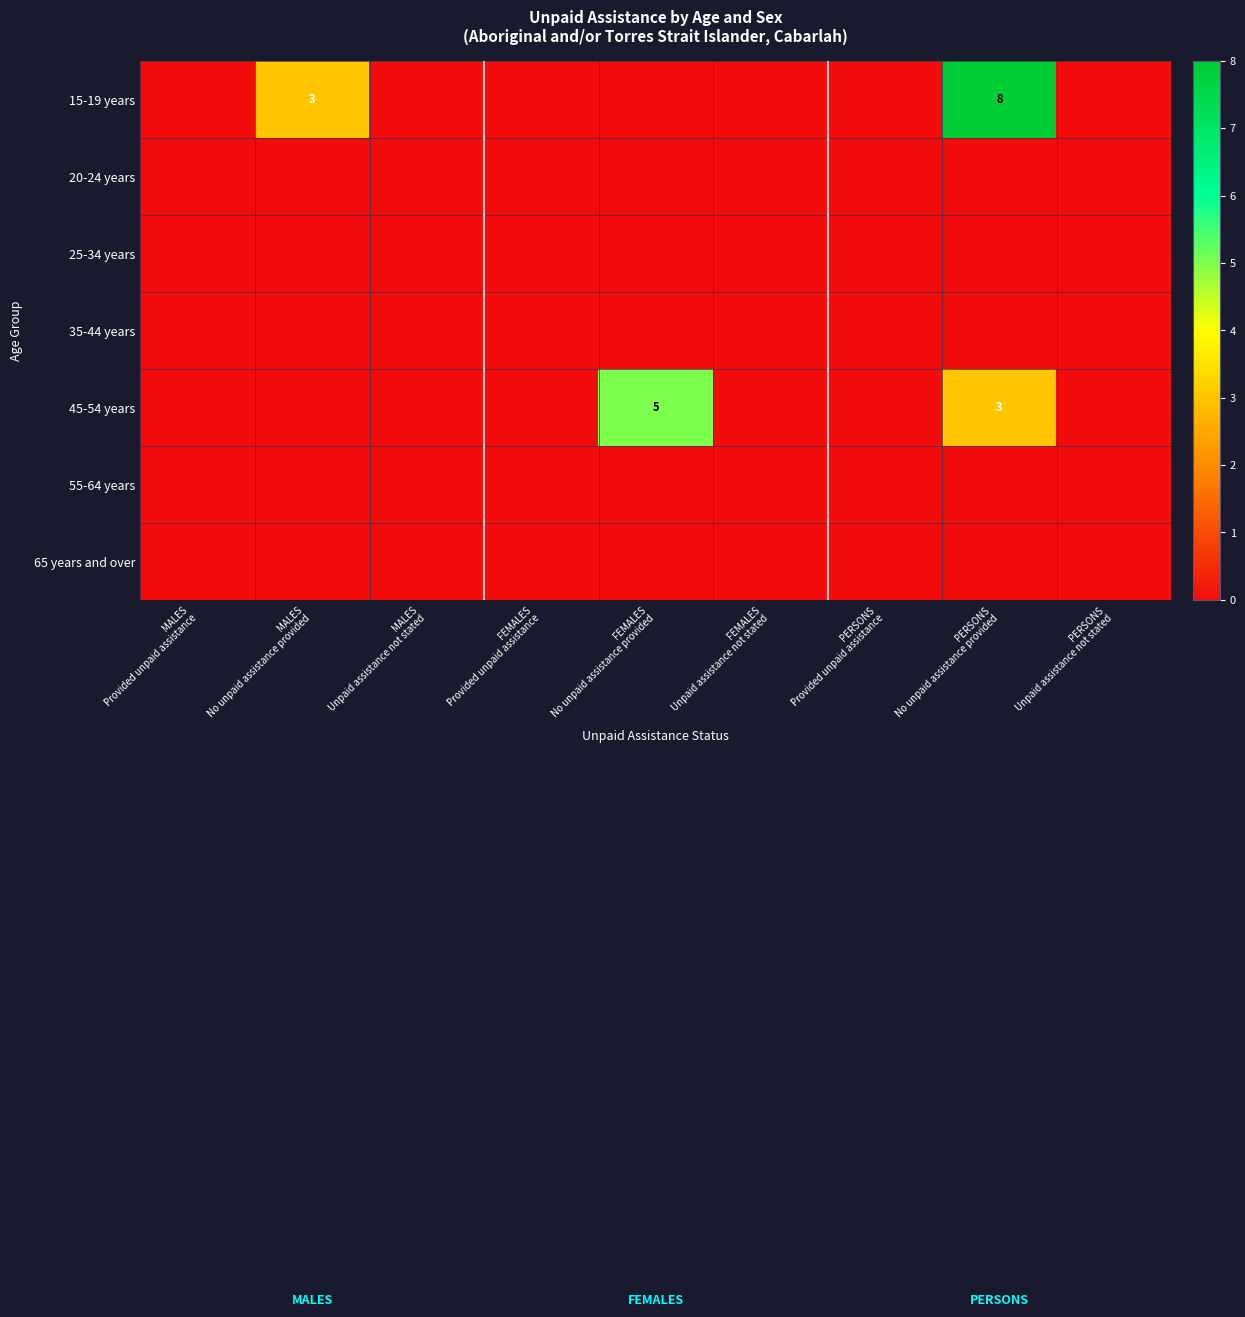

What is the maximum value shown in the chart?

8